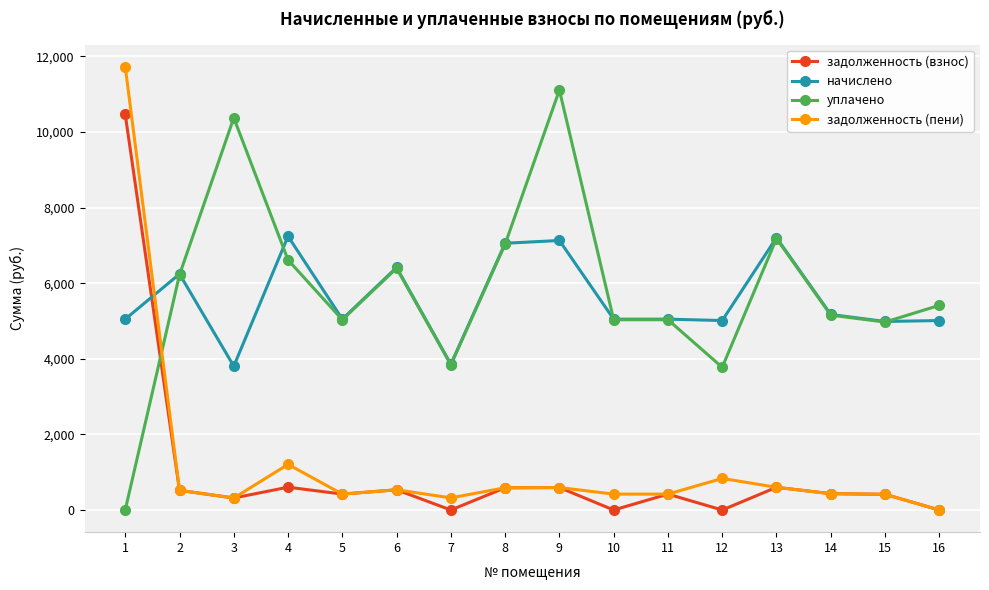

What is the value of the начислено point at the 15th from the left?

4986.4